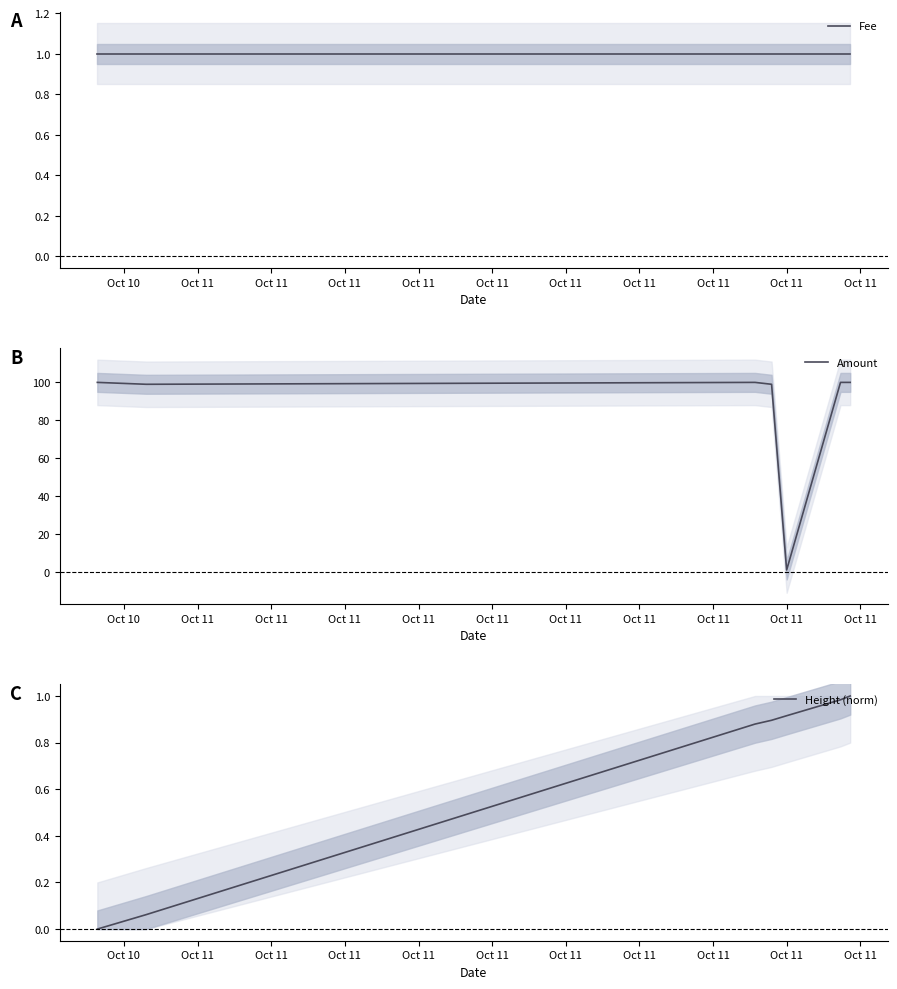

At how many categories does at least one series exceed 79?

6